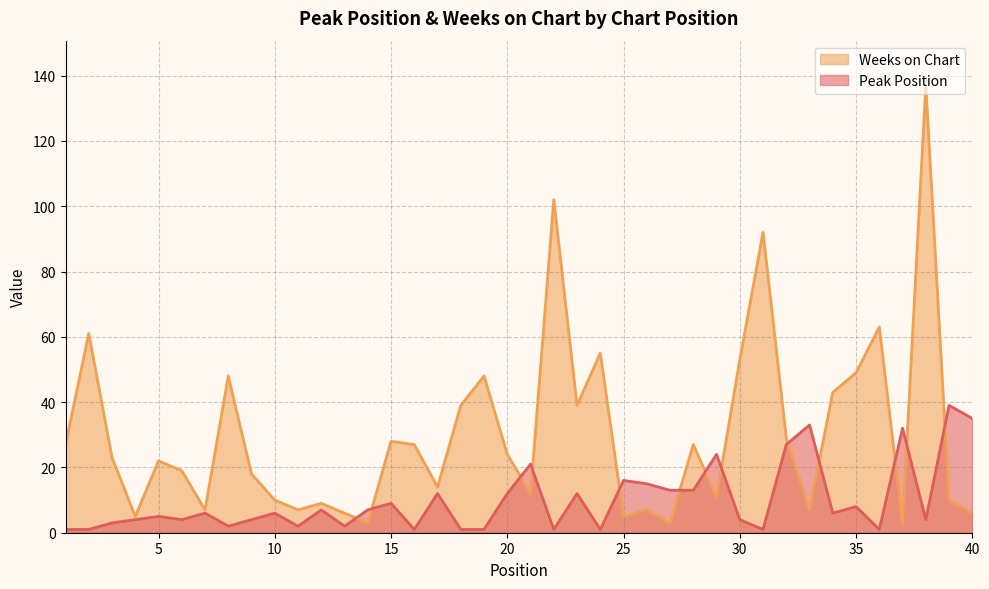

Is the value of Peak Position at 6 greater than the value of Weeks on Chart at 31?

No